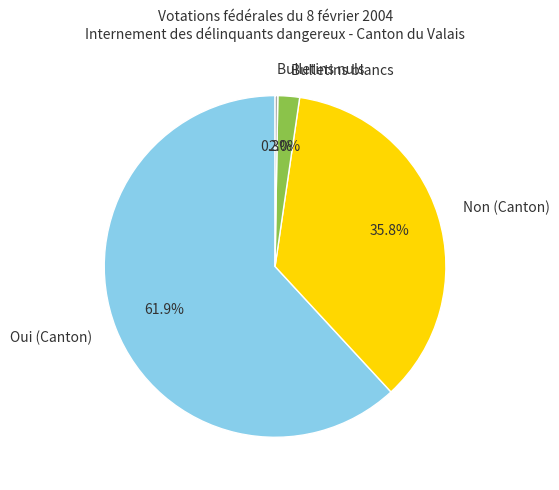

What is the ratio of the value at Bulletins blancs to the value at Non (Canton)?

0.1